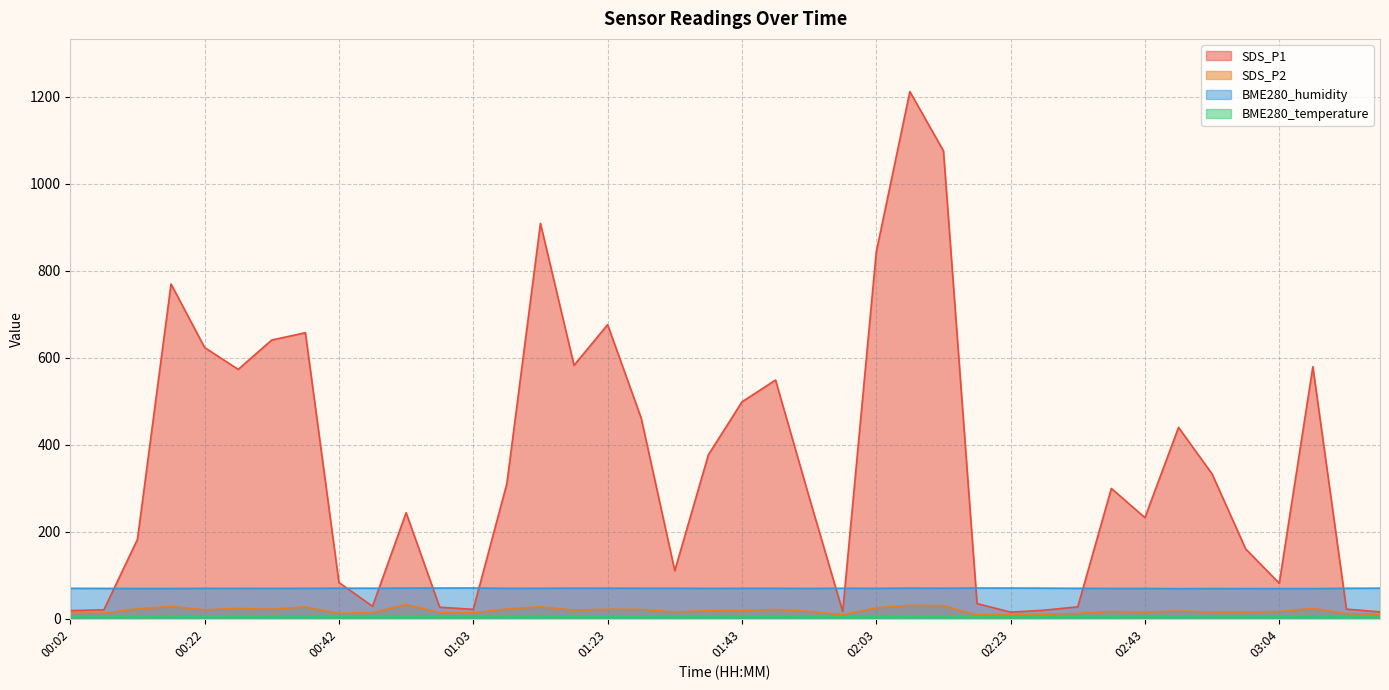

How many interior local valleys does the SDS_P1 series have?

9